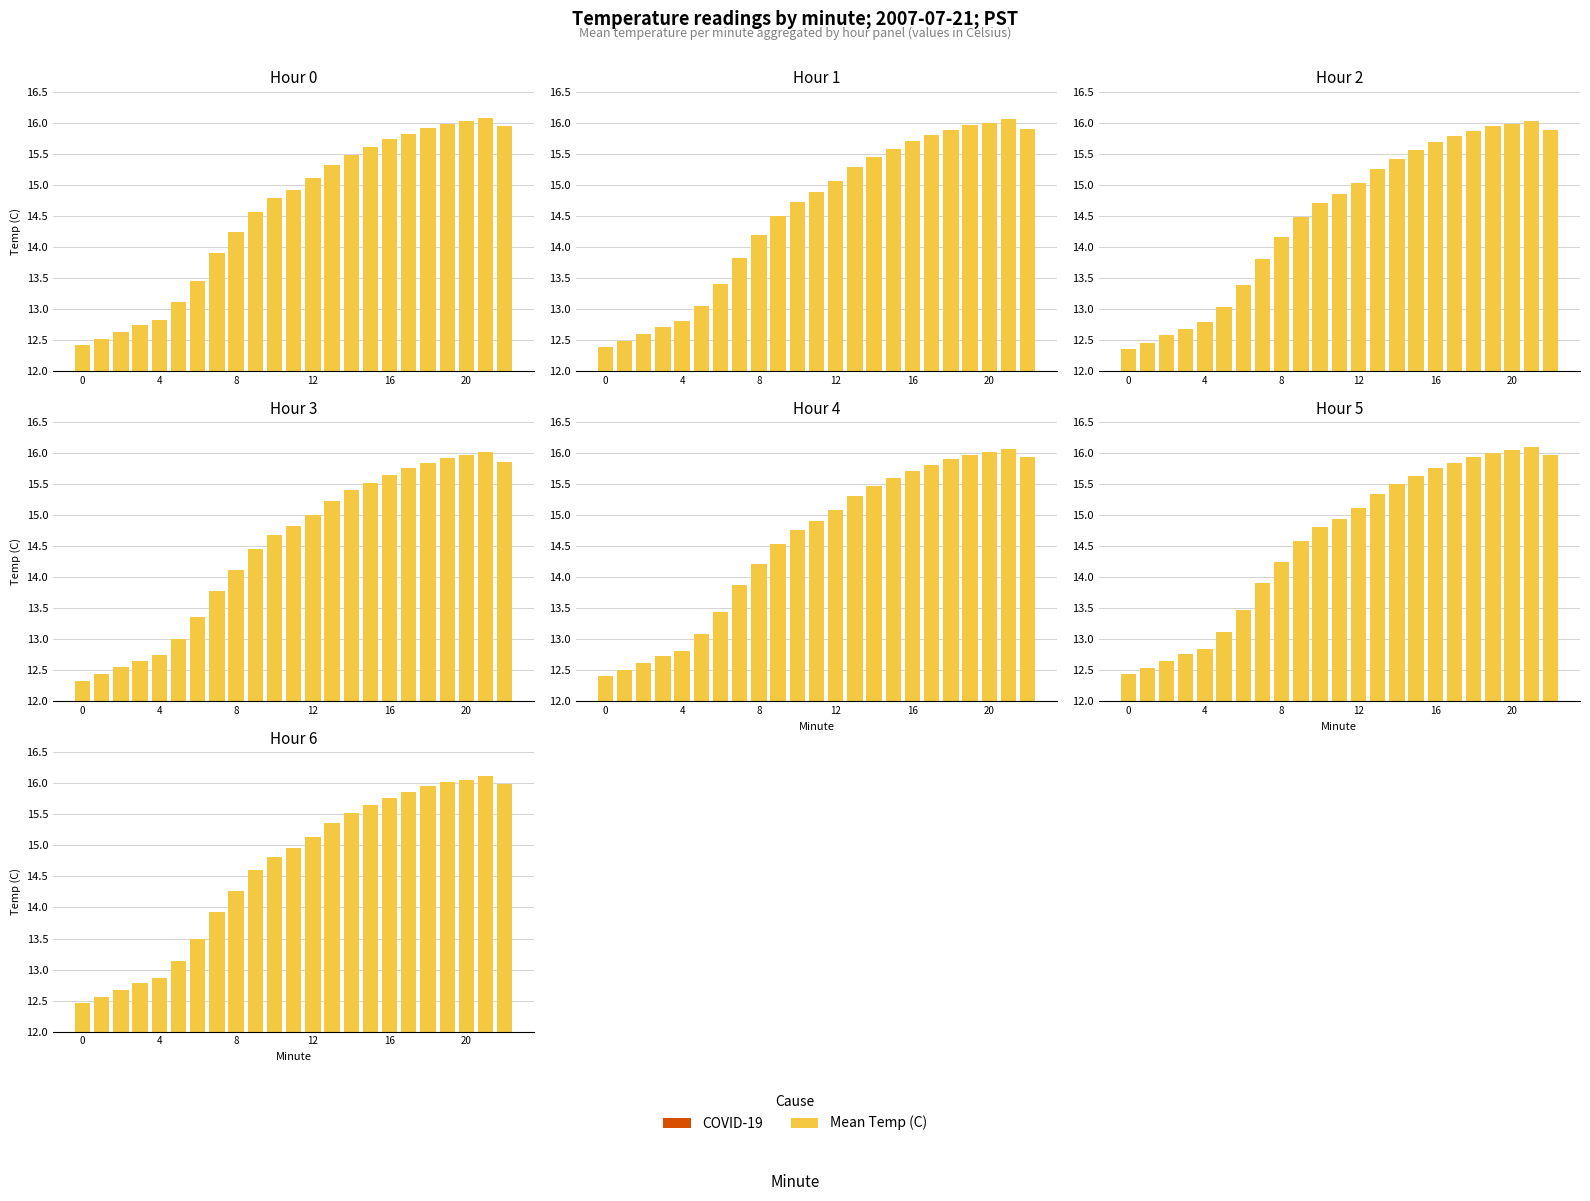

Which series changed the most between 6 and 17?

Mean Temp (C)